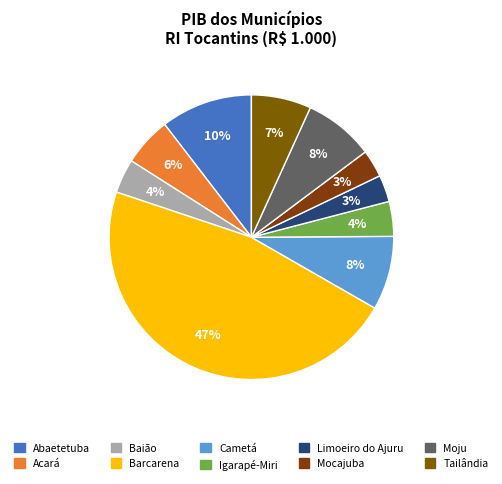

What is the total percentage of Mocajuba and Igarapé-Miri?

7.1%